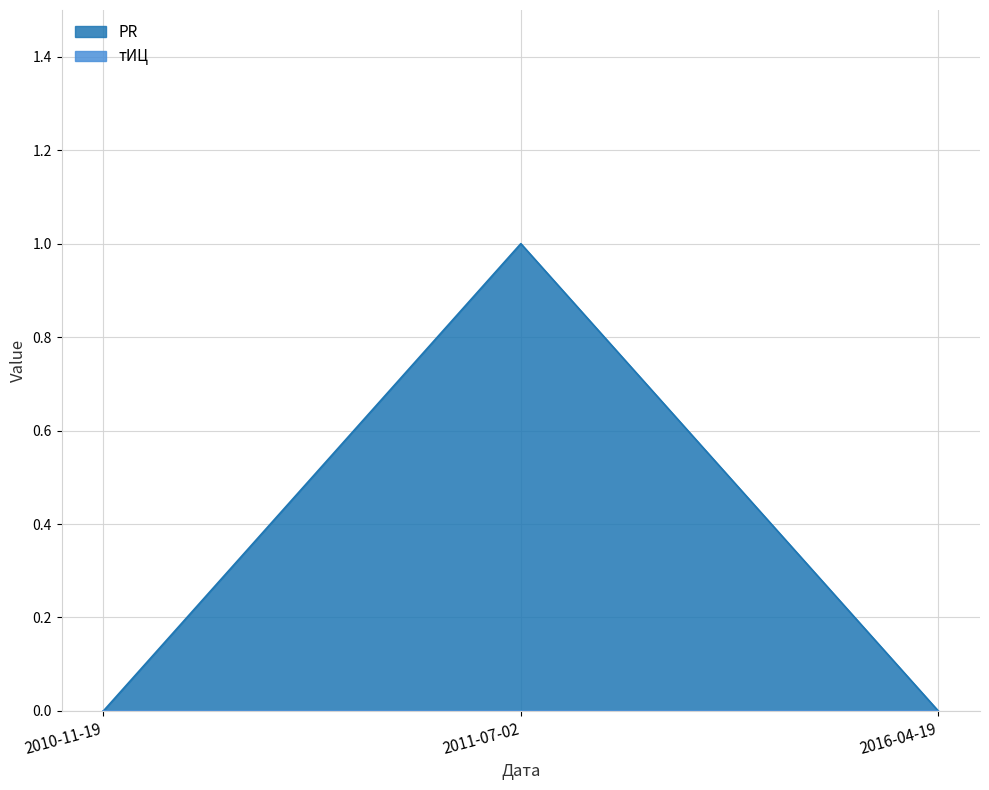

True or false: PR has a value of 1 at 2011-07-02.

True